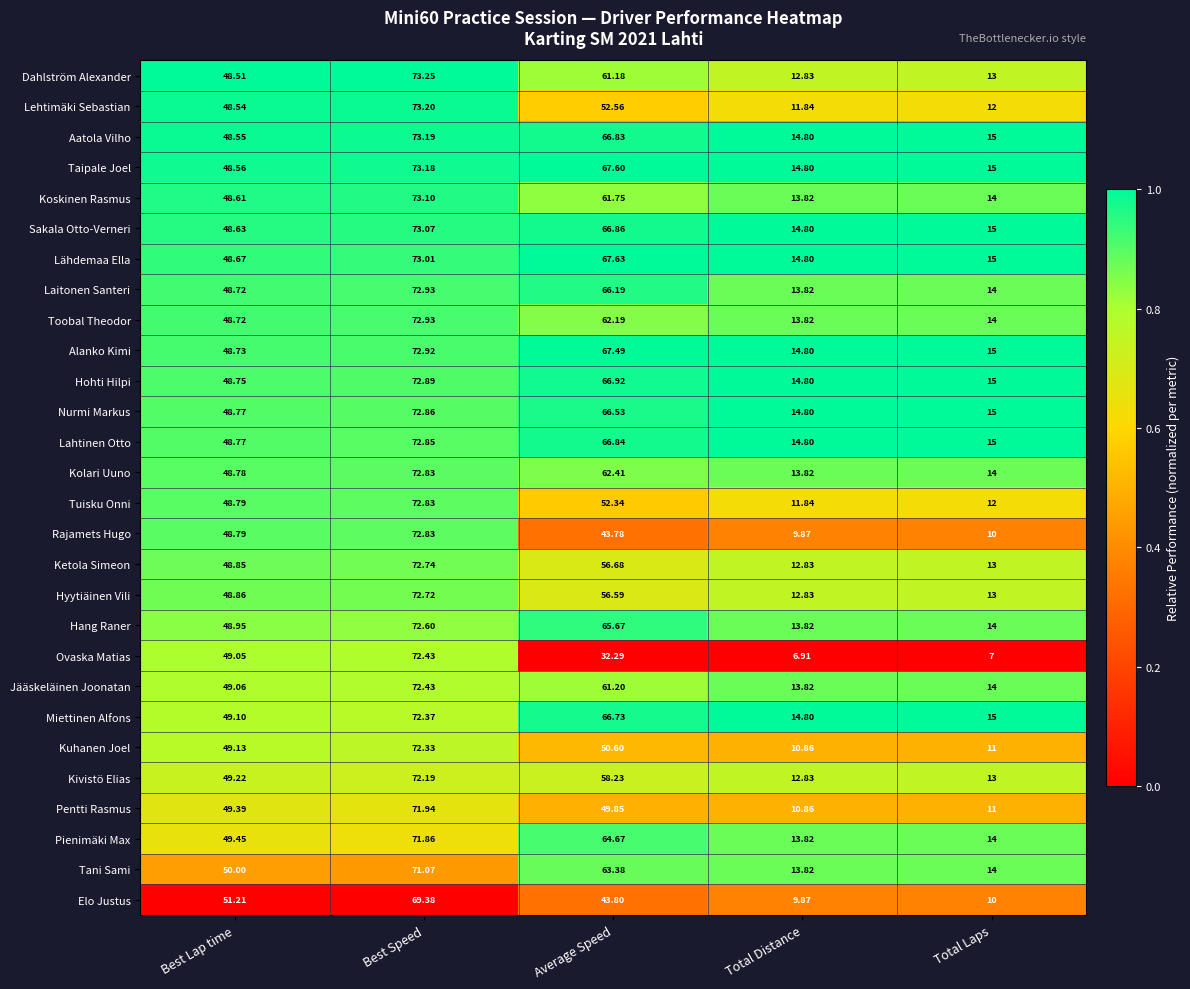

Which series has the largest total across all categories?

Taipale Joel